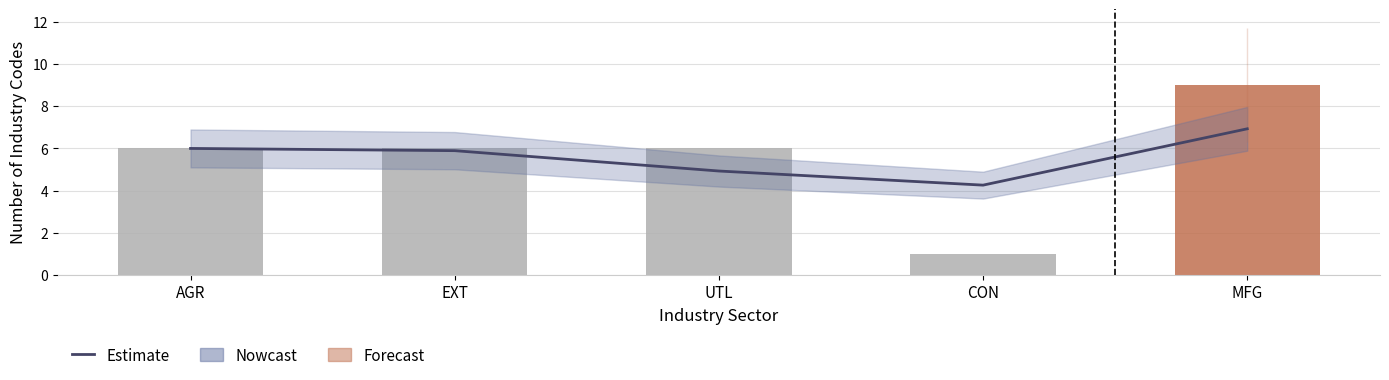

The Industry Sector Count series shows 6.0 at EXT. True or false?

True